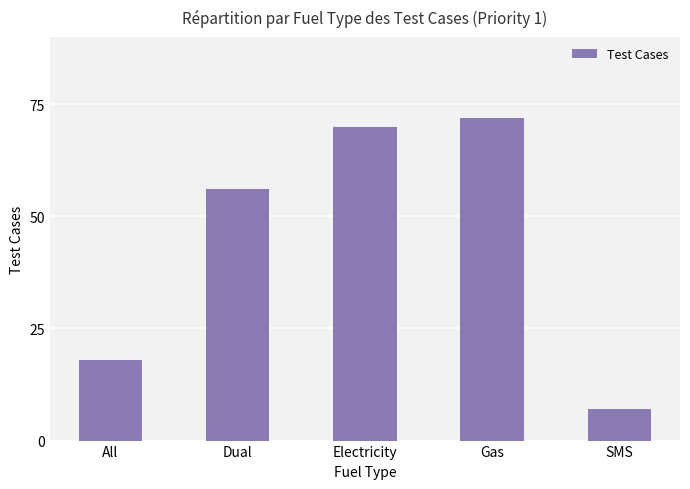

Which has a higher value, Dual or Gas?

Gas